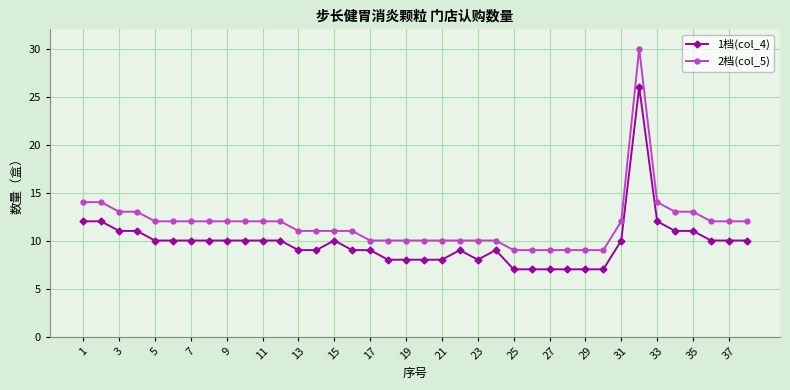

What is the minimum value for 1档(col_4)?

7